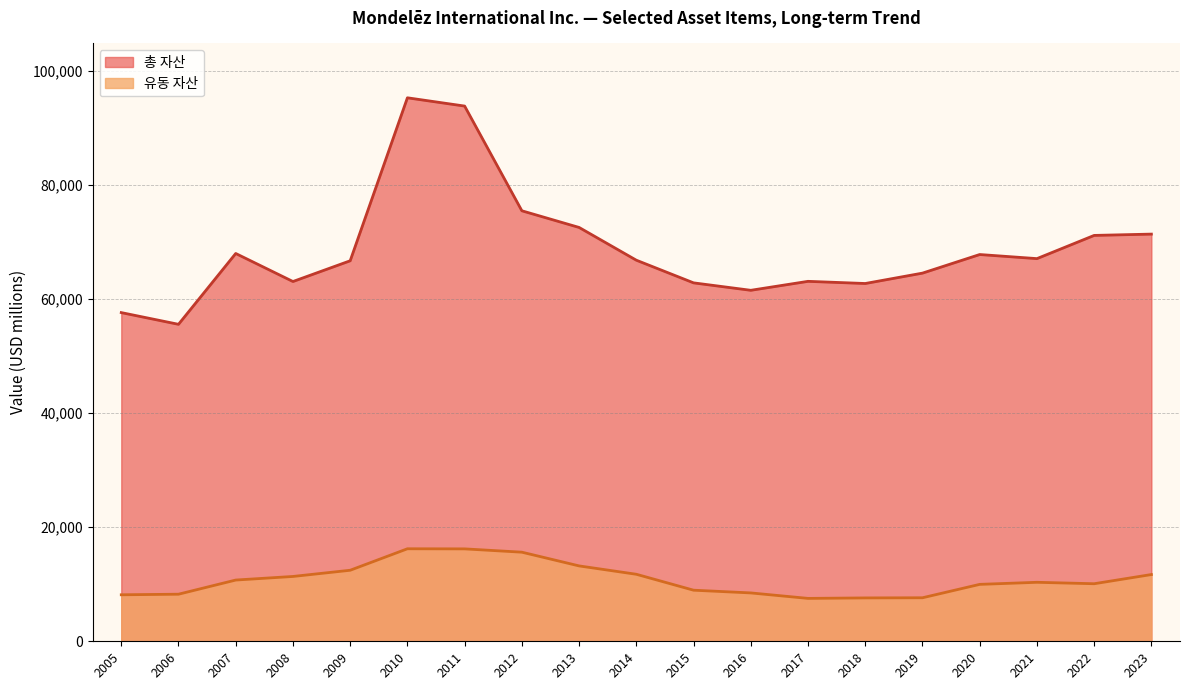

Reading left to right, extract all data points from this chart.

유동 자산: 2023=11703	2022=10091	2021=10342	2020=9979	2019=7630	2018=7604	2017=7520	2016=8480	2015=8958	2014=11750	2013=13216	2012=15622	2011=16202	2010=16221	2009=12454	2008=11366	2007=10737	2006=8254	2005=8153
총 자산: 2023=71391	2022=71161	2021=67092	2020=67810	2019=64549	2018=62729	2017=63109	2016=61538	2015=62843	2014=66815	2013=72557	2012=75478	2011=93837	2010=95289	2009=66714	2008=63078	2007=67993	2006=55574	2005=57628